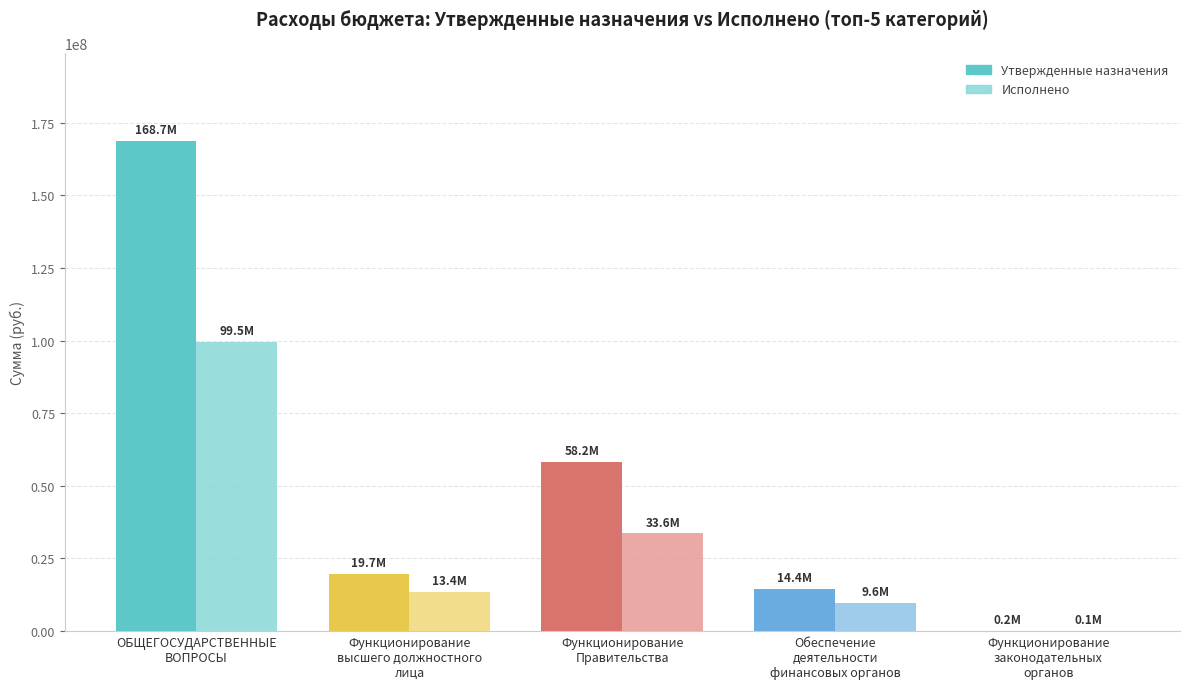

At which category is the sum across all series the highest?

ОБЩЕГОСУДАРСТВЕННЫЕ
ВОПРОСЫ